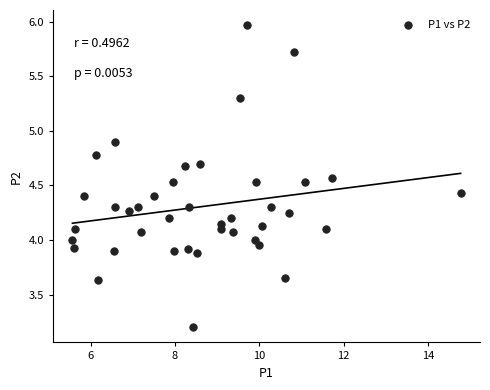

What is the range of X values (max minus min)?

9.2